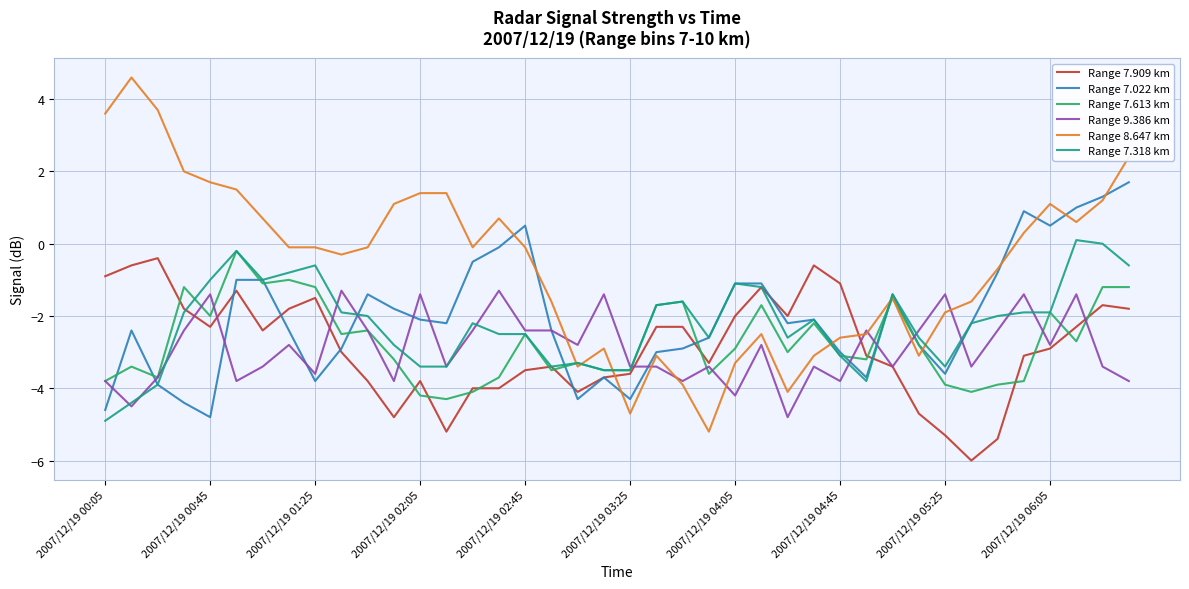

Does the chart display data point markers on the line(s)?

No